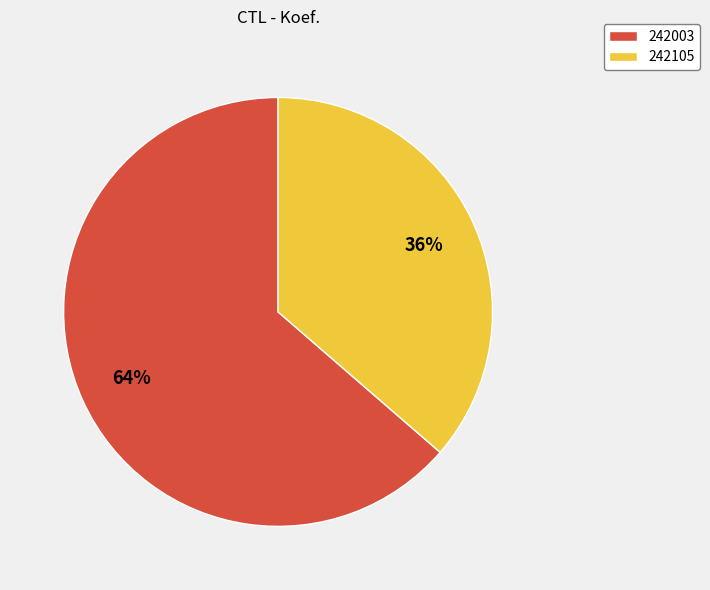

To the nearest percent, what is the average slice percentage?

50%